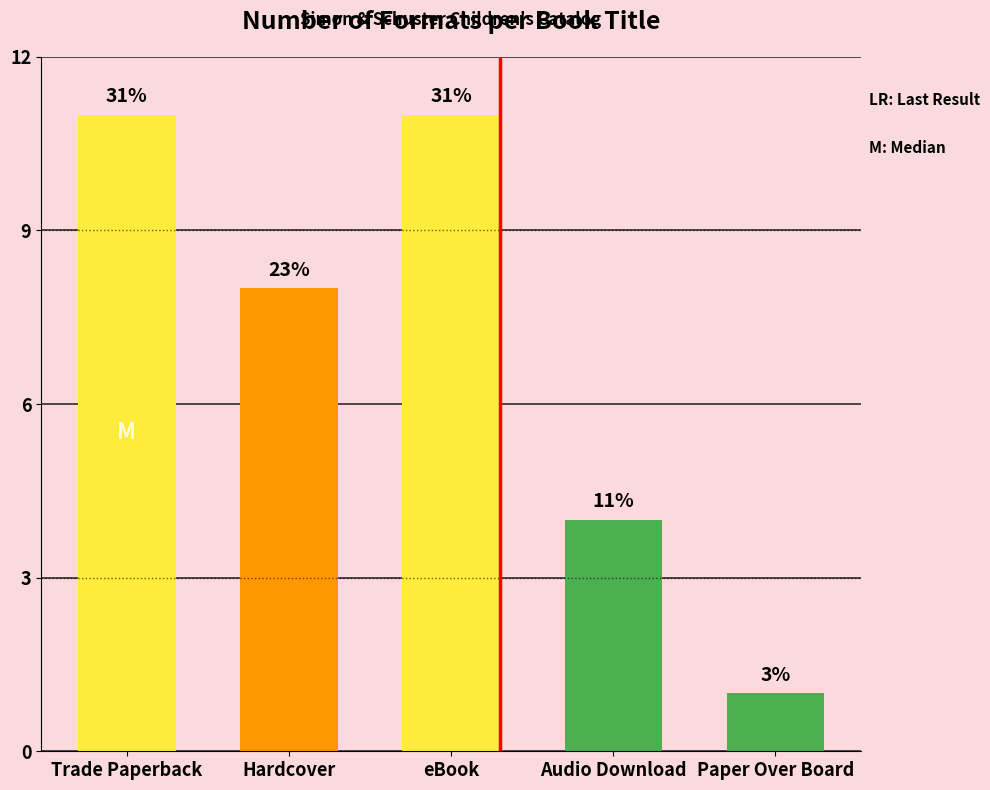

What is the label of the 5th bar from the left?

Paper Over Board